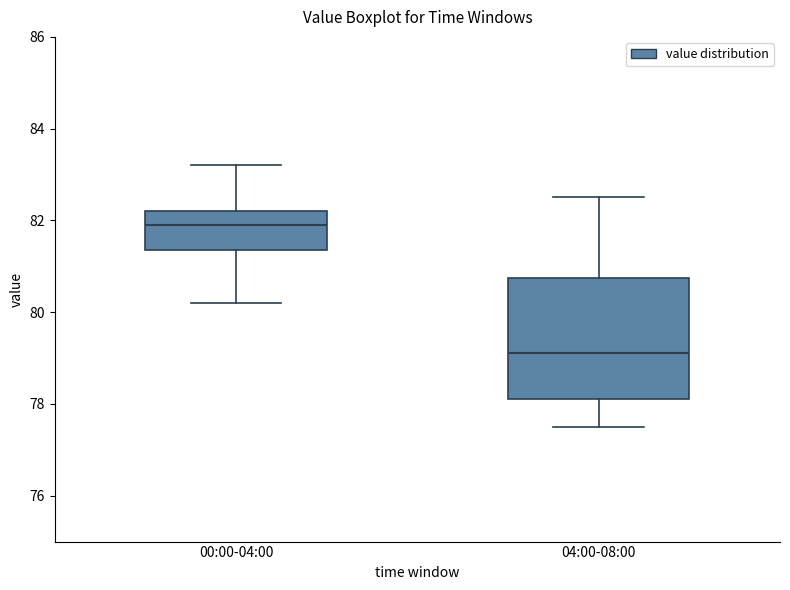

Where does the median line of the box for 04:00-08:00 sit on the y-axis? The values are not printed on the chart, so give them approximately, as read against the axis.

79.2